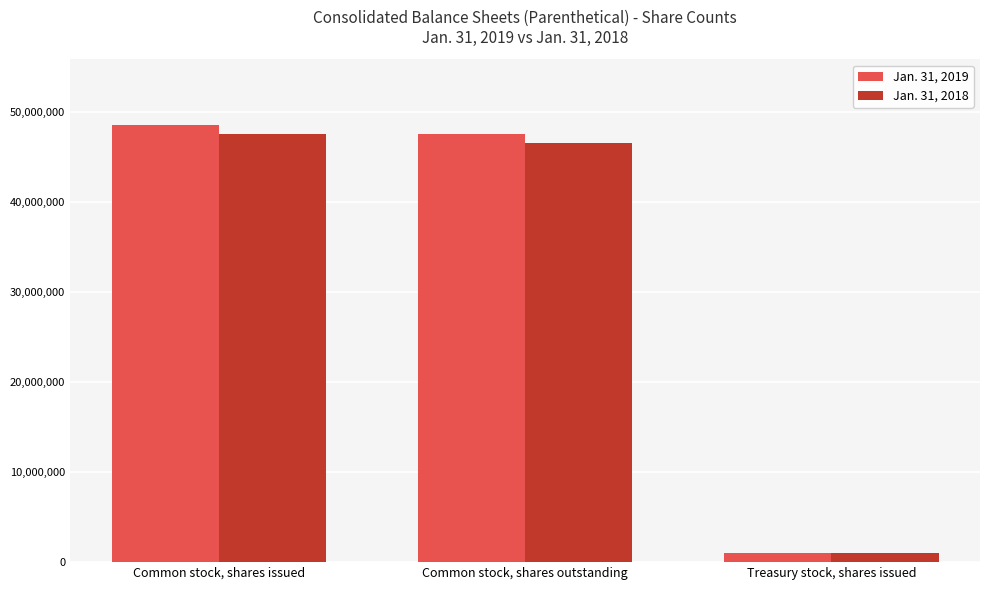

At which label does Jan. 31, 2019 reach its minimum?

Treasury stock, shares issued